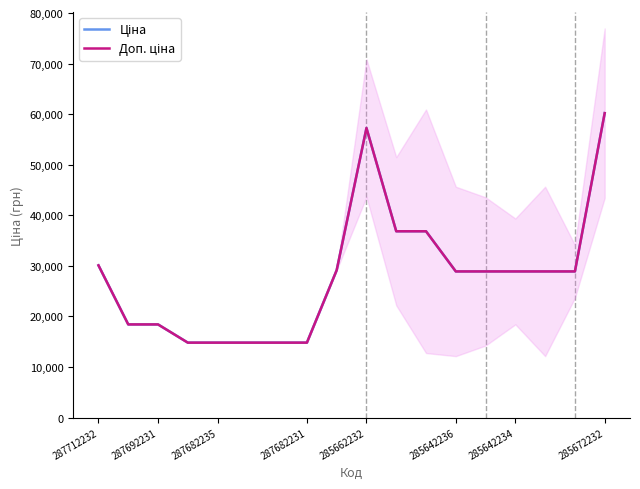

Which category has the lowest value across all series?

287682231